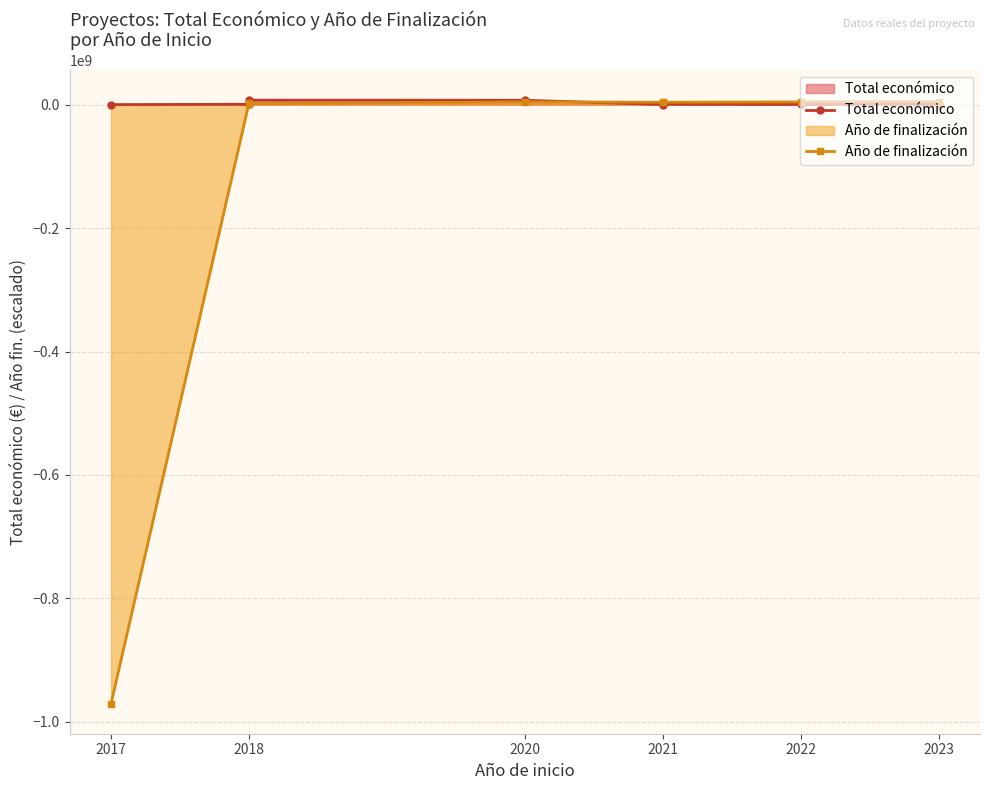

True or false: Año de finalización has more than 0 interior local peaks.

True